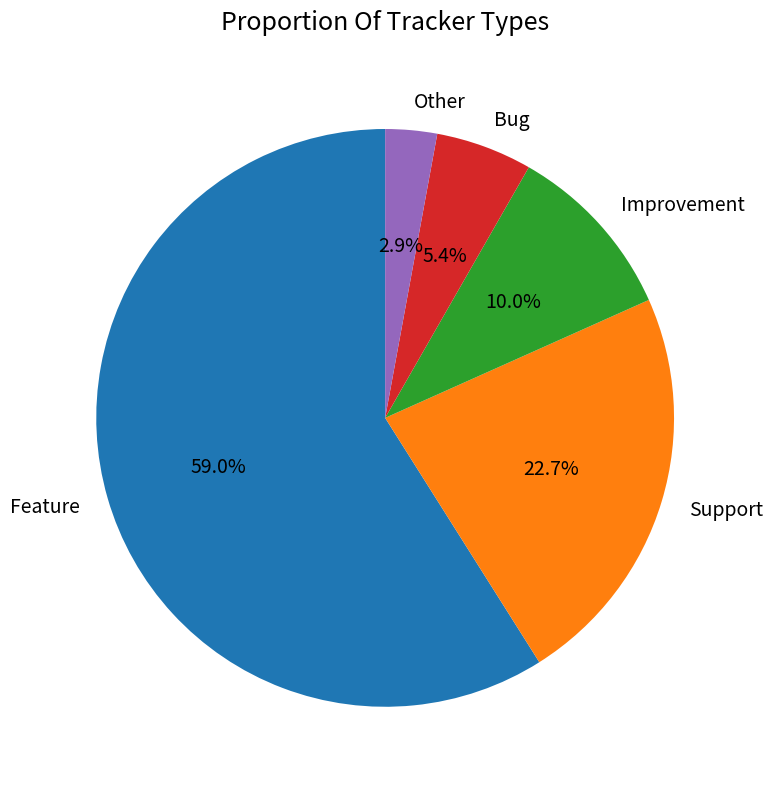

To the nearest percent, what percentage of the pie is Feature?

59%